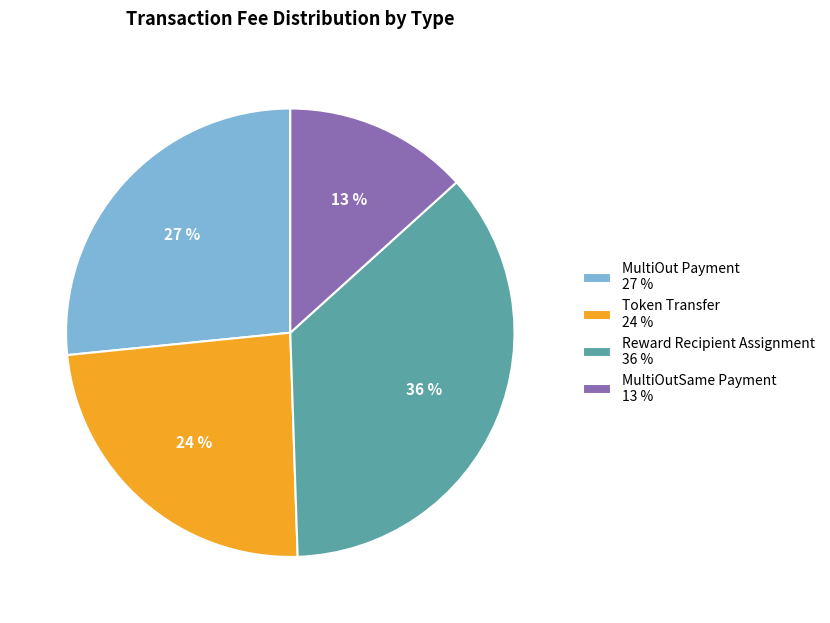

Which has a higher value, Token Transfer or MultiOut Payment?

MultiOut Payment